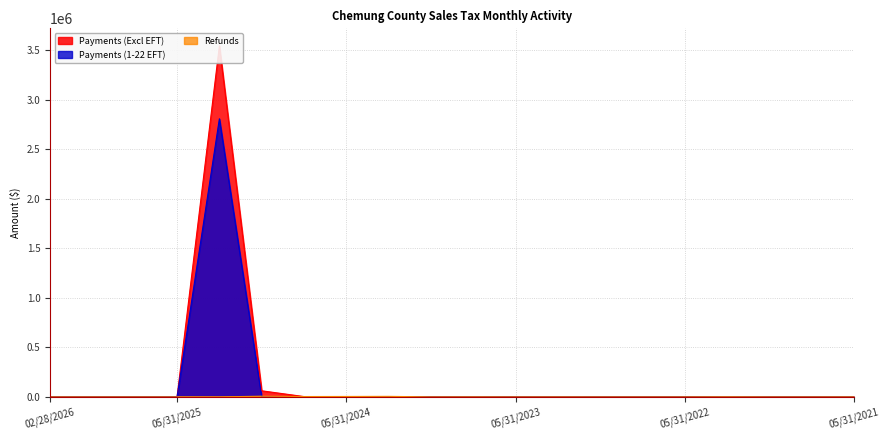

Count the number of data series in this chart.

3